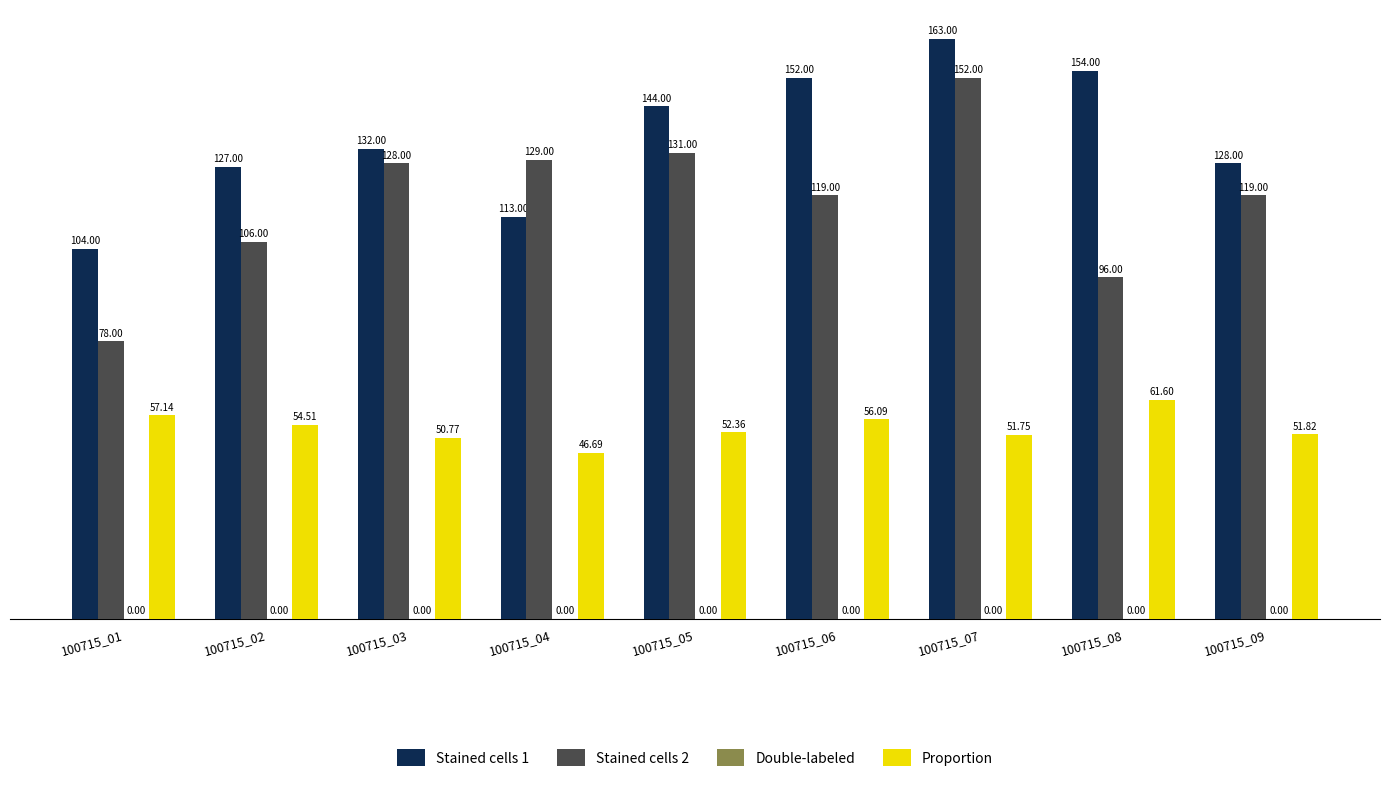

Rank the categories by Proportion value from lowest to highest.

100715_04, 100715_03, 100715_07, 100715_09, 100715_05, 100715_02, 100715_06, 100715_01, 100715_08